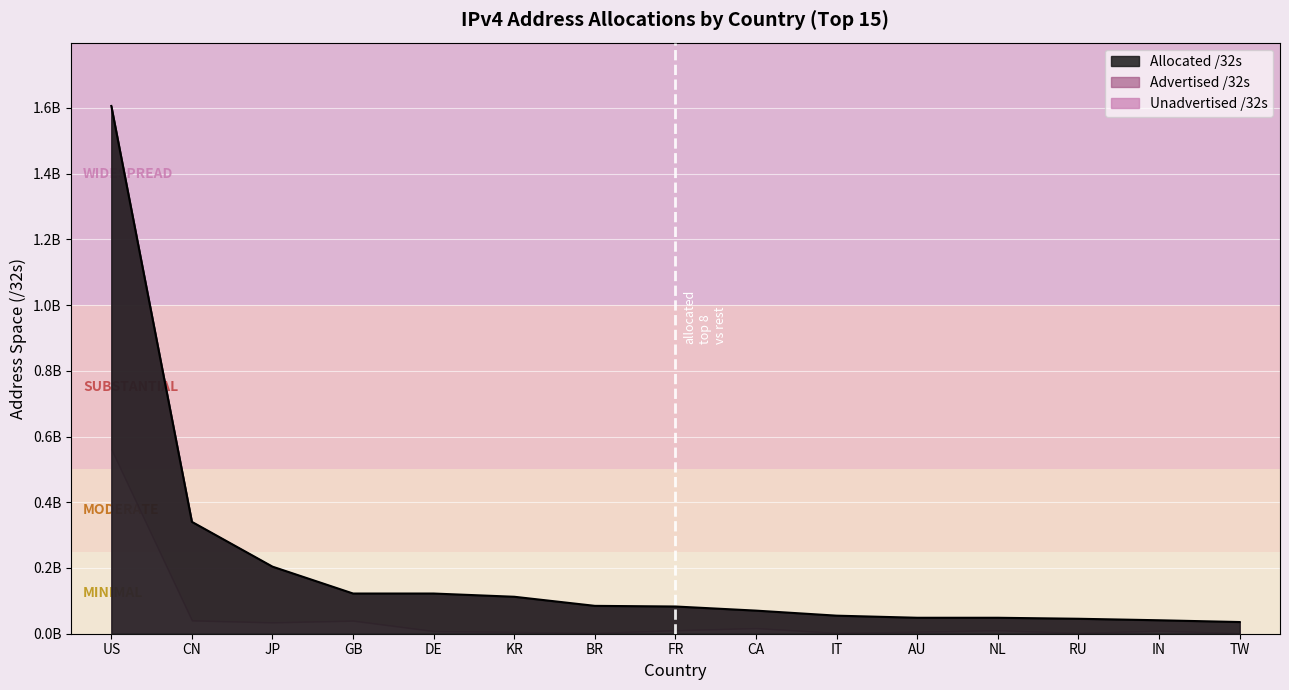

What is the sum of all Allocated /32s values?

3019073008